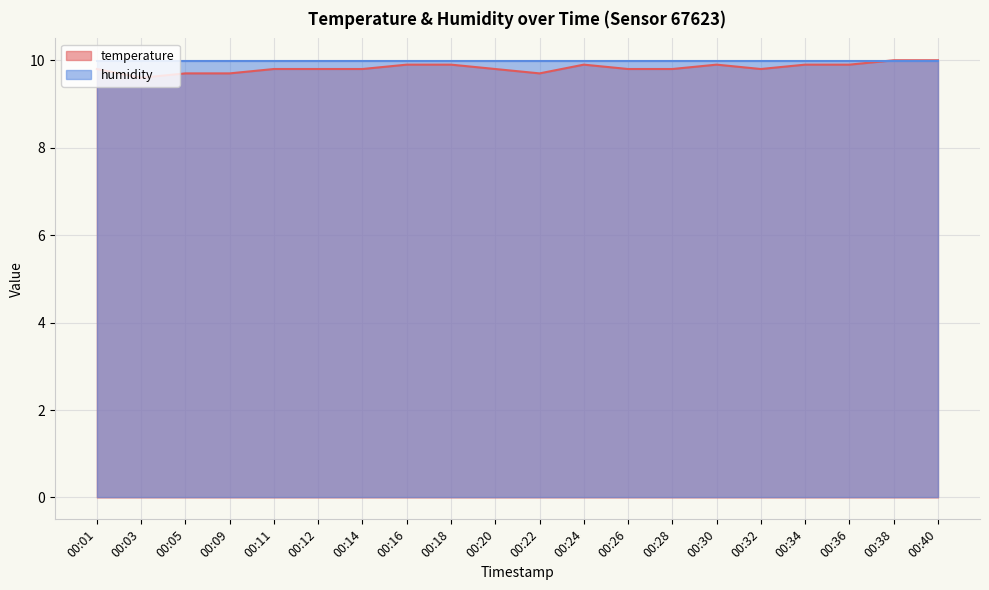

Reading left to right, extract all data points from this chart.

00:01=9.8	00:03=9.6	00:05=9.7	00:09=9.7	00:11=9.8	00:12=9.8	00:14=9.8	00:16=9.9	00:18=9.9	00:20=9.8	00:22=9.7	00:24=9.9	00:26=9.8	00:28=9.8	00:30=9.9	00:32=9.8	00:34=9.9	00:36=9.9	00:38=10.0	00:40=10.0